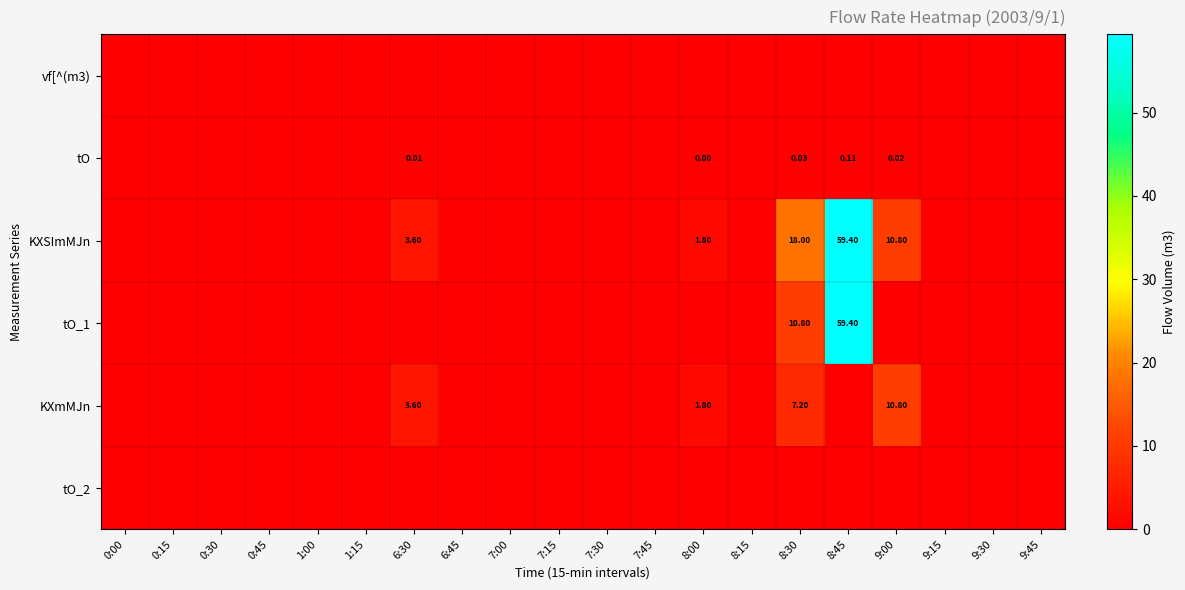

At which label does tO_1 reach its minimum?

0:00